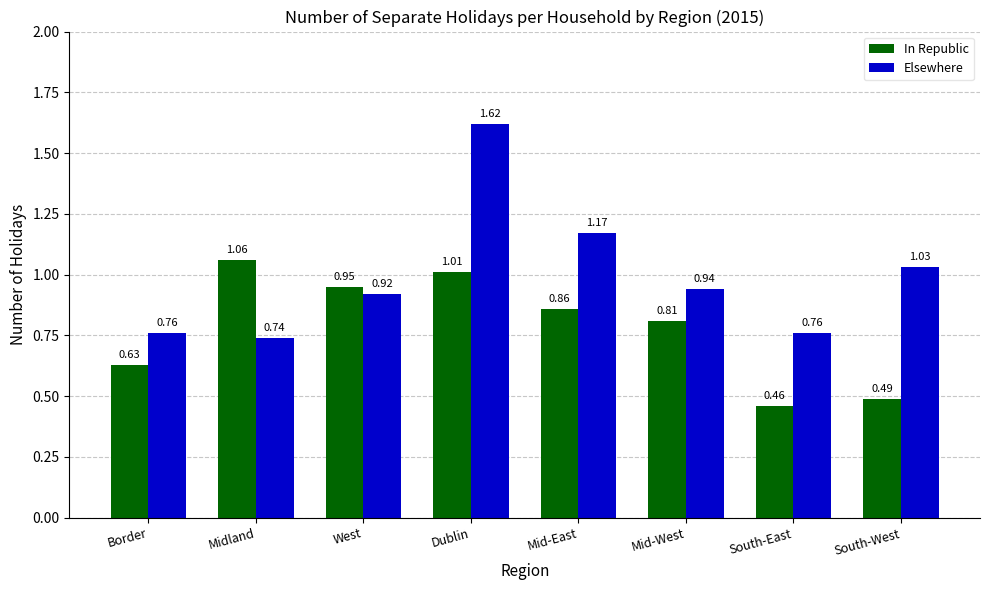

Rank the series by their average value, from highest to lowest.

Elsewhere, In Republic